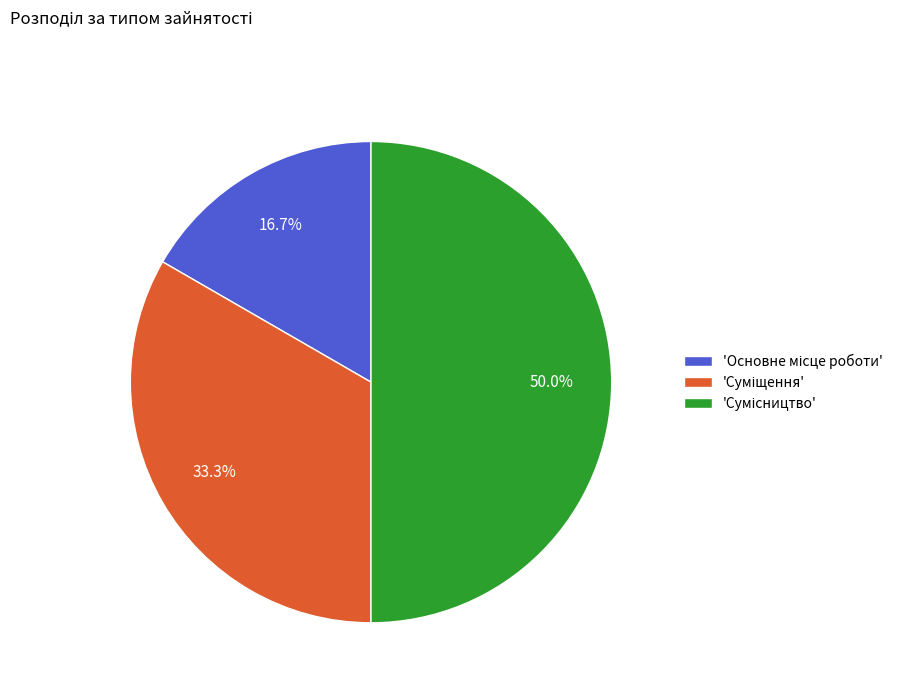

Which slice is the smallest?

Основне місце роботи